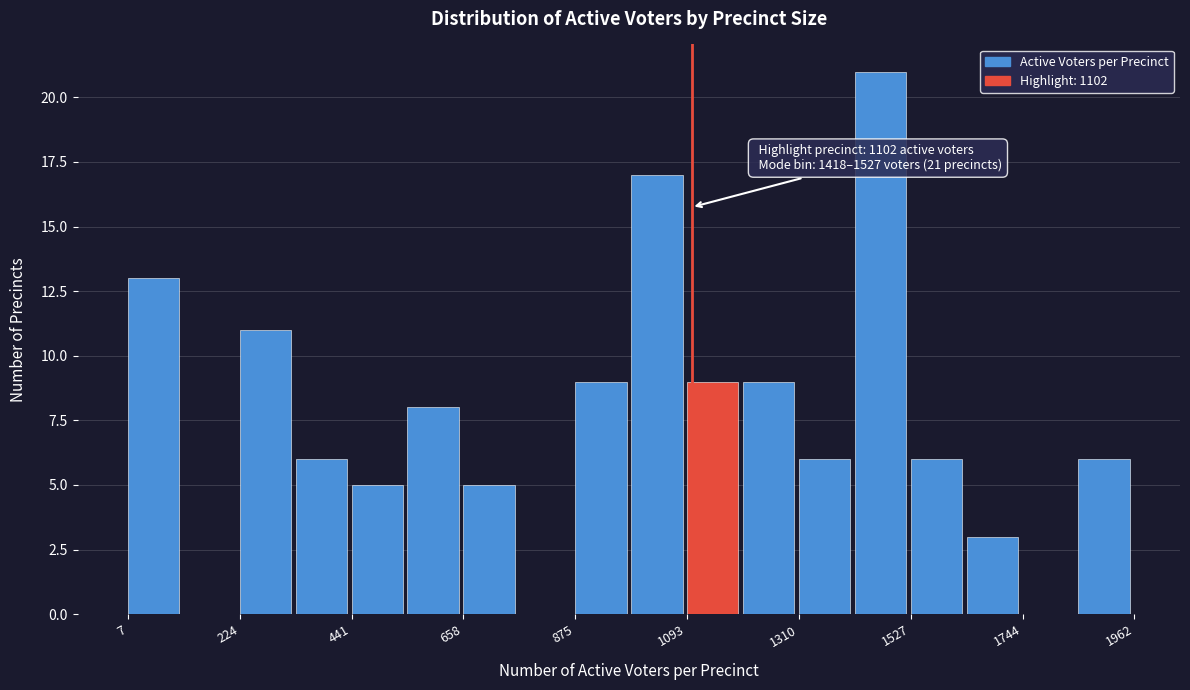

Around what value on the x-axis is the tallest bar? Give the approximate position of its centre, as read against the axis.

1450